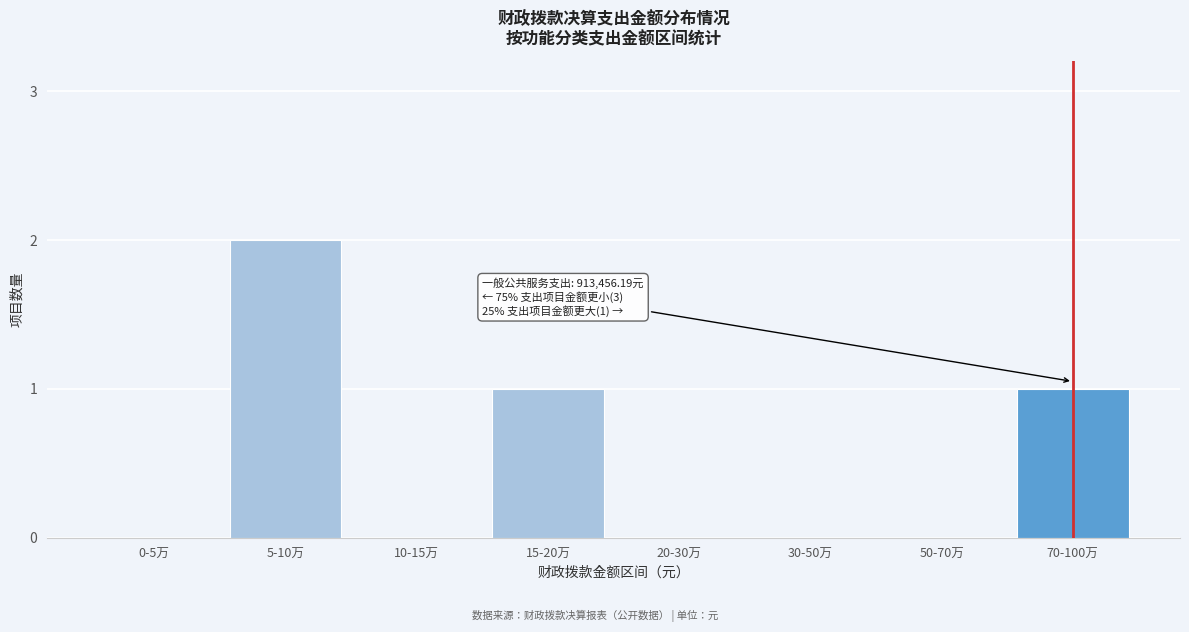

Reading right to left, list all the values displayed in this chart.

70-100万=1	50-70万=0	30-50万=0	20-30万=0	15-20万=1	10-15万=0	5-10万=2	0-5万=0